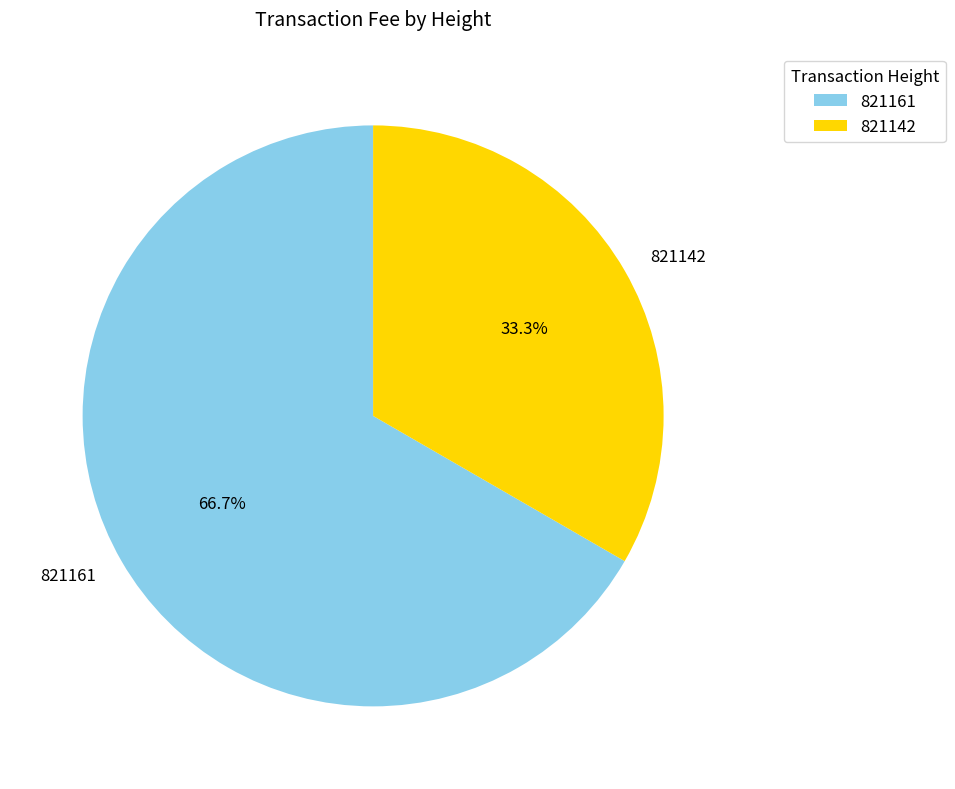

What is the total percentage of 821142 and 821161?

100.0%